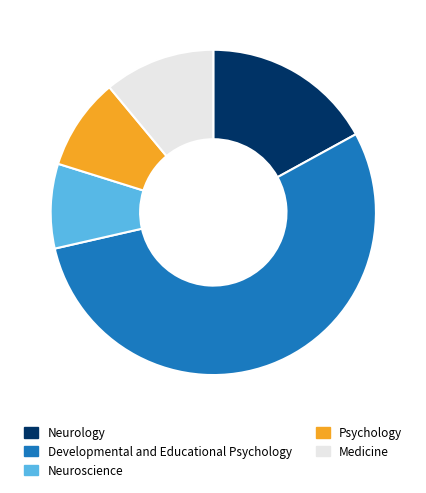

What is the smallest slice in the pie chart?

Neuroscience